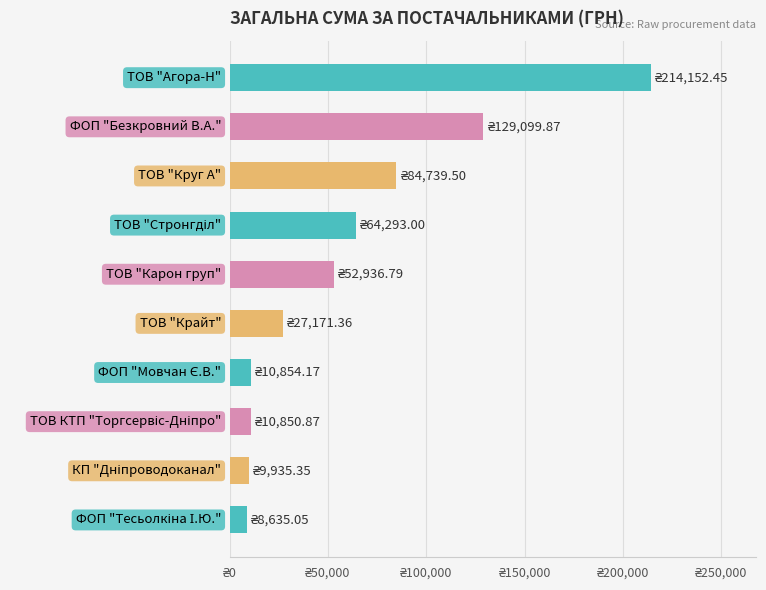

Does the chart contain stacked bars?

No